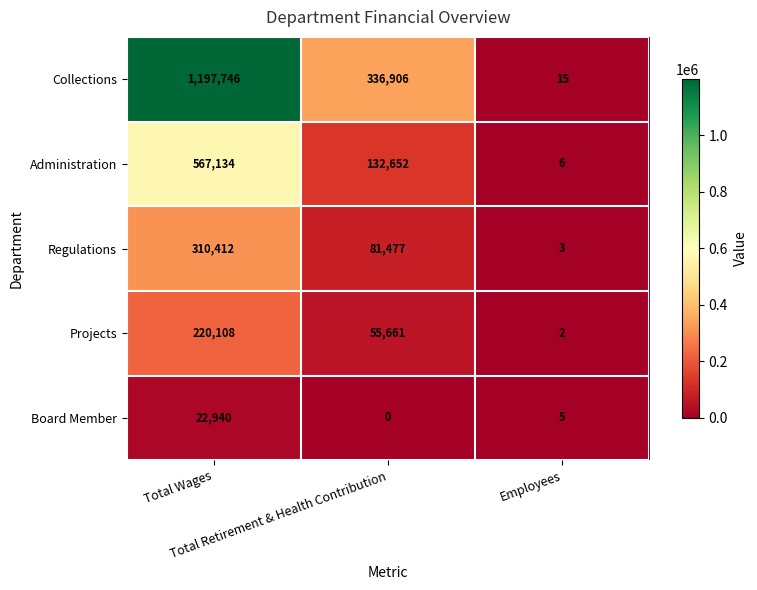

At how many categories does at least one series exceed 329237?

2